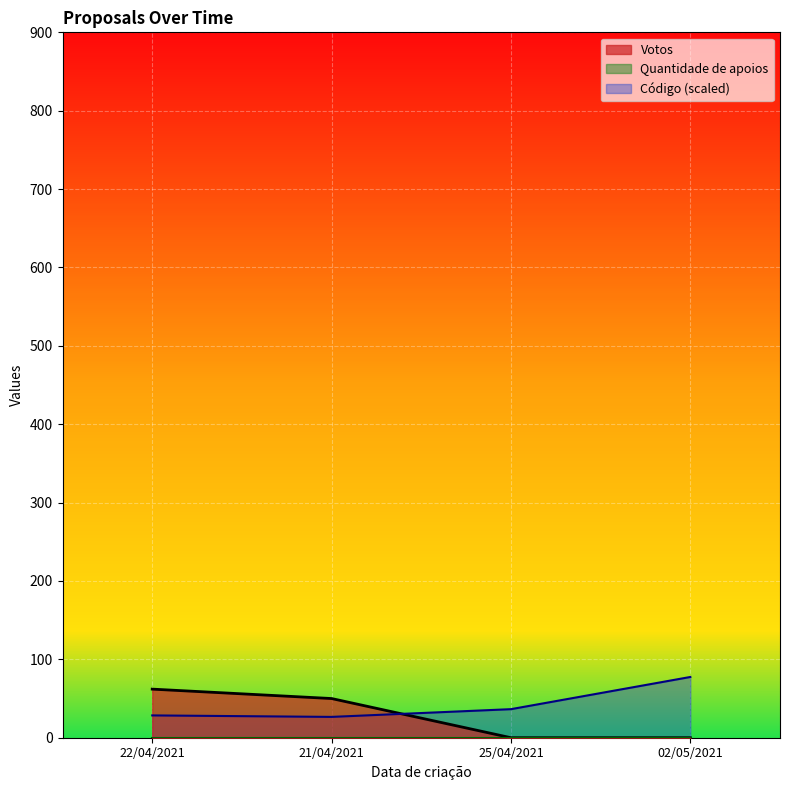

What is the total value across all series at 25/04/2021?

36.4